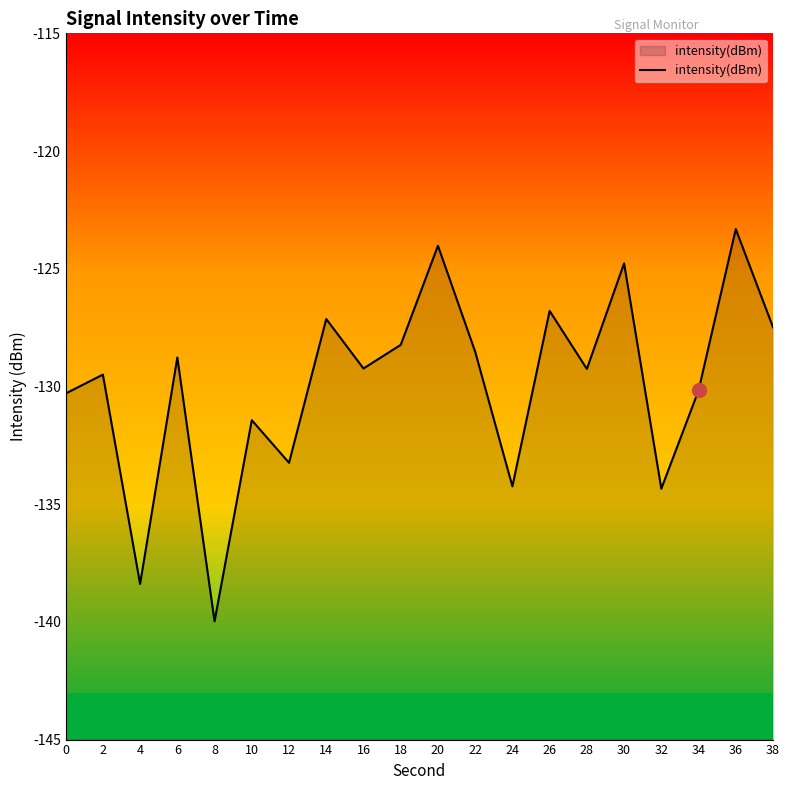

What is the sum of the values at 14 and 6?

-255.9